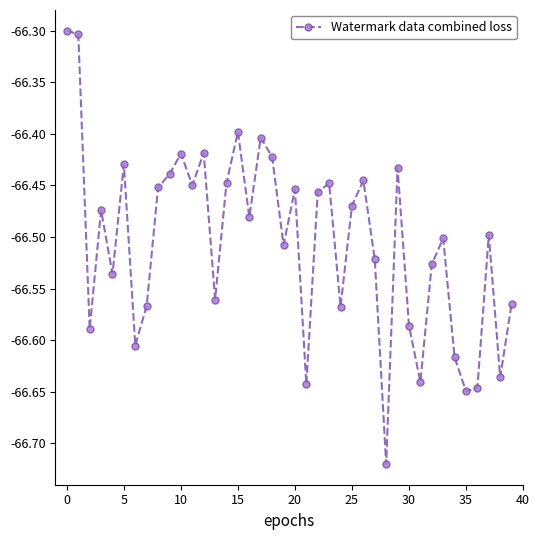

What is the difference between the maximum and second lowest values?

0.3